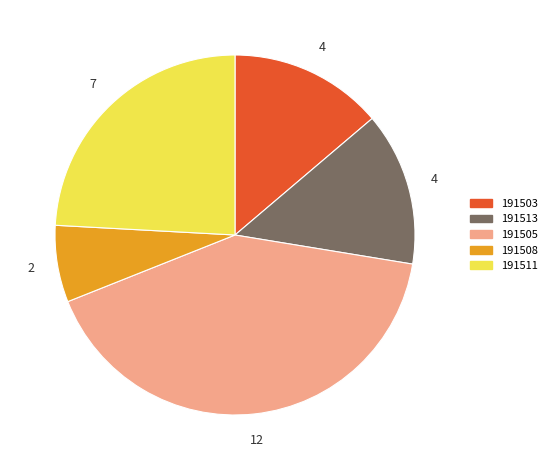

The 191513 slice represents 14% of the pie. True or false?

True